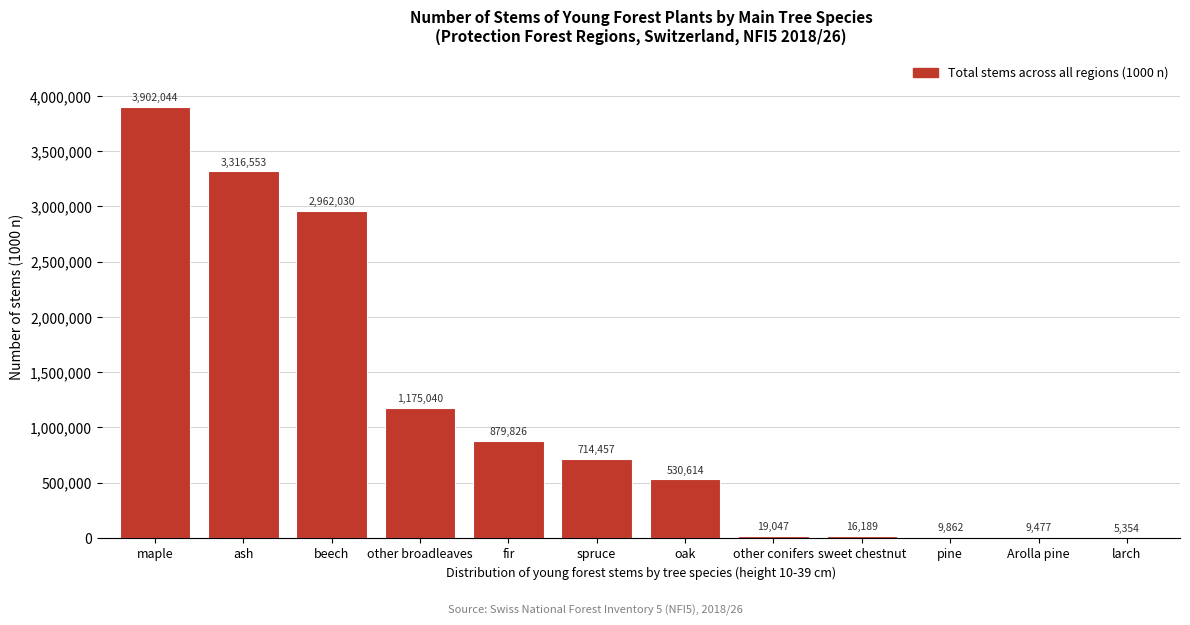

Reading left to right, what are all the values shown in this chart?

maple=3902044	ash=3316553	beech=2962030	other broadleaves=1175040	fir=879826	spruce=714457	oak=530614	other conifers=19047	sweet chestnut=16189	pine=9862	Arolla pine=9477	larch=5354